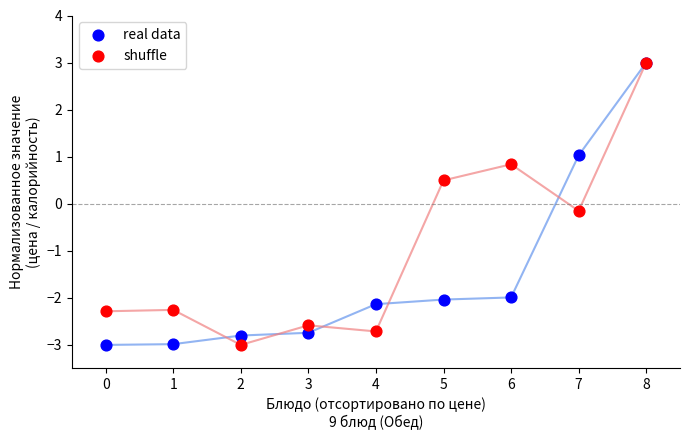

In the real data series, what Y value is closest to 0?

1.0